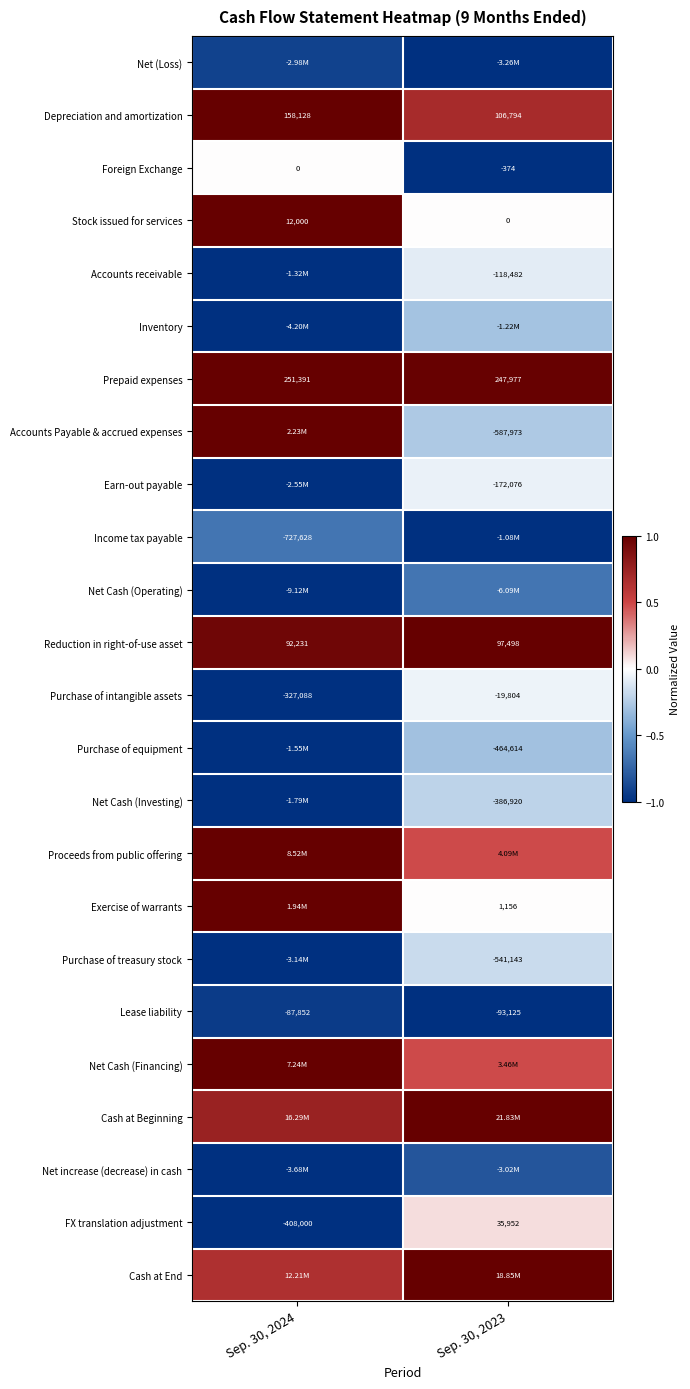

How many Prepaid expenses values are between 0 and 1?

2